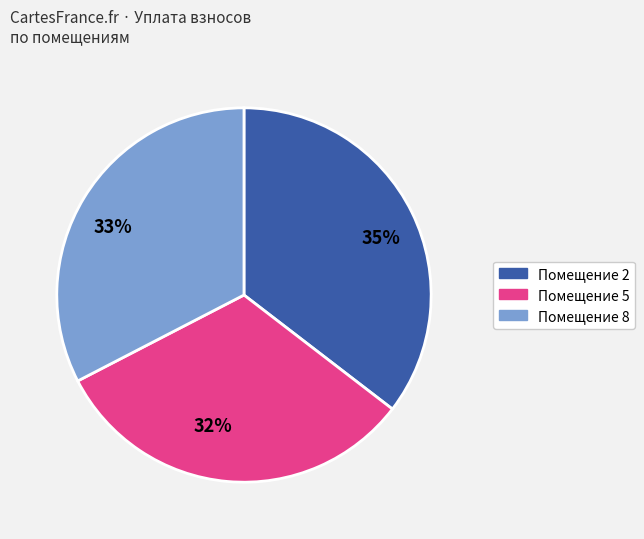

Is there any slice that represents more than half of the pie?

No